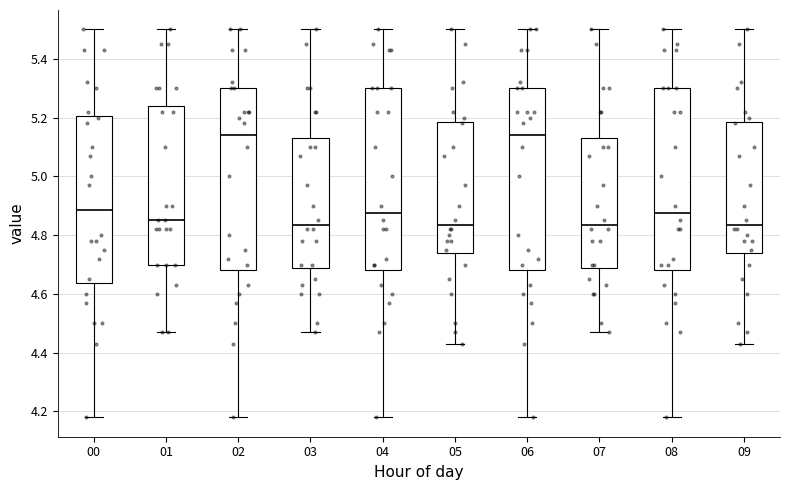

Reading left to right, transcribe this box plot: for each box, give where its median line is, the range the box spans, and where its two whiskers end, as read against the y-axis. The values are not printed on the chart, so give them approximately, as read against the axis.

00: median 4.88, box 4.64 to 5.20, whiskers 4.18 to 5.50
01: median 4.86, box 4.70 to 5.24, whiskers 4.48 to 5.50
02: median 5.14, box 4.68 to 5.30, whiskers 4.18 to 5.50
03: median 4.84, box 4.68 to 5.14, whiskers 4.48 to 5.50
04: median 4.88, box 4.68 to 5.30, whiskers 4.18 to 5.50
05: median 4.84, box 4.74 to 5.18, whiskers 4.44 to 5.50
06: median 5.14, box 4.68 to 5.30, whiskers 4.18 to 5.50
07: median 4.84, box 4.68 to 5.14, whiskers 4.48 to 5.50
08: median 4.88, box 4.68 to 5.30, whiskers 4.18 to 5.50
09: median 4.84, box 4.74 to 5.18, whiskers 4.44 to 5.50